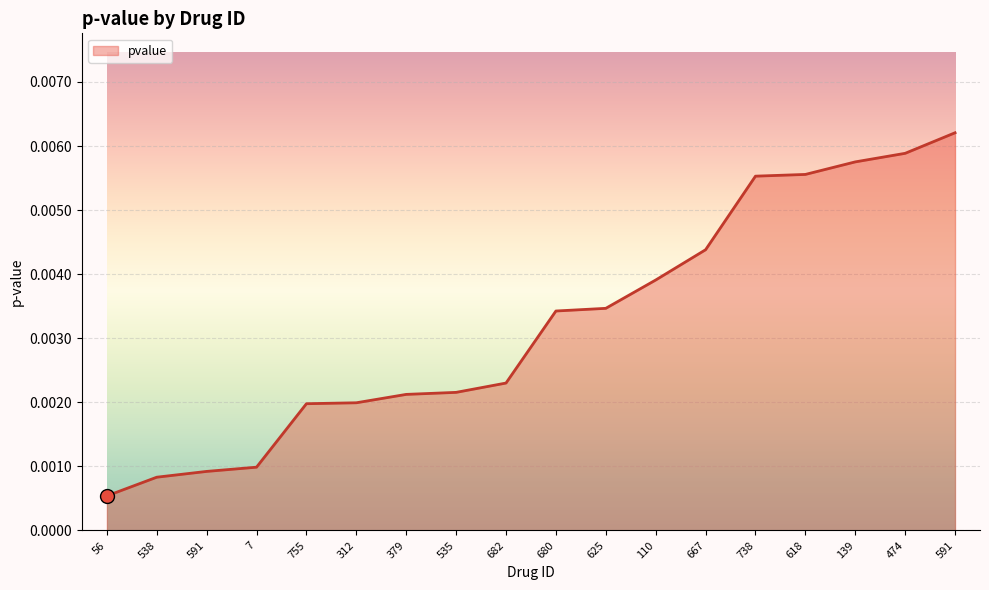

Which label corresponds to the smallest value in the chart?

56